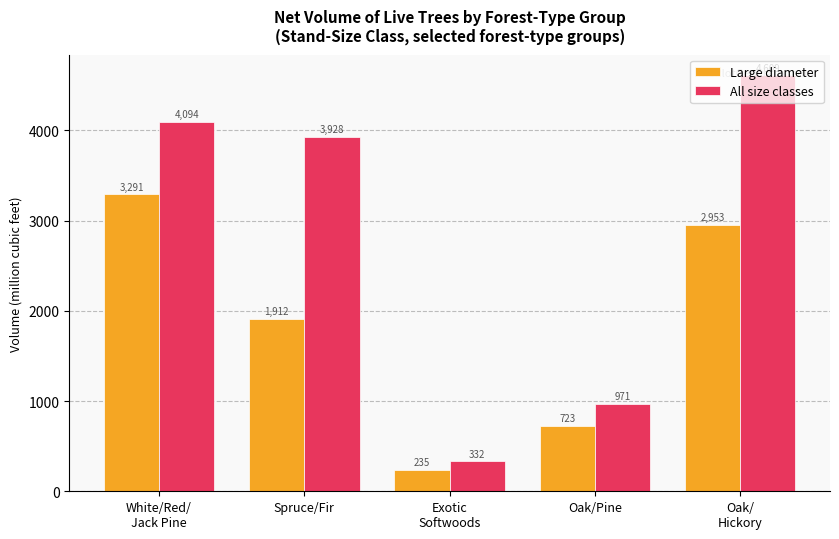

What is the value of the All size classes bar at the 2nd from the left?

3927.8